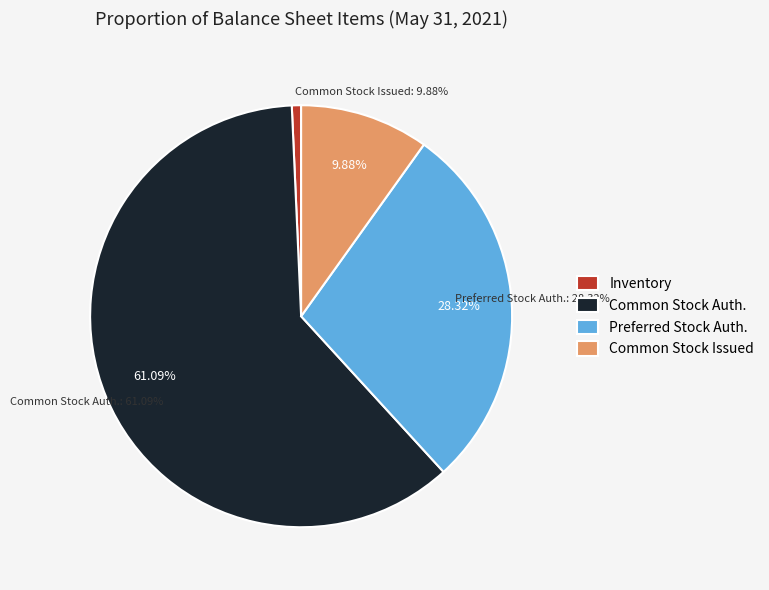

To the nearest percent, what percentage of the pie is Common Stock, Shares Authorized?

61%